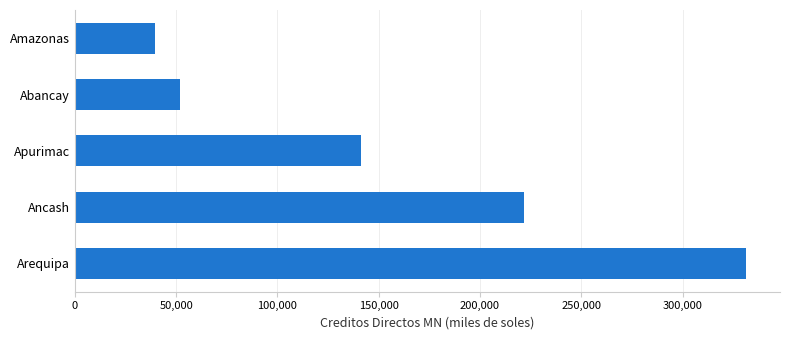

List the labels in order of value, smallest first.

Amazonas, Abancay, Apurimac, Ancash, Arequipa